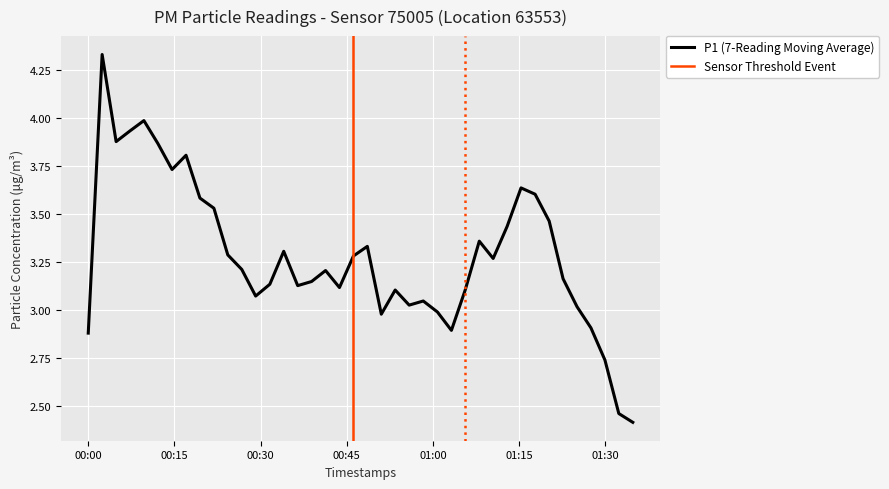

What is the sum of all P1 values?

127.3